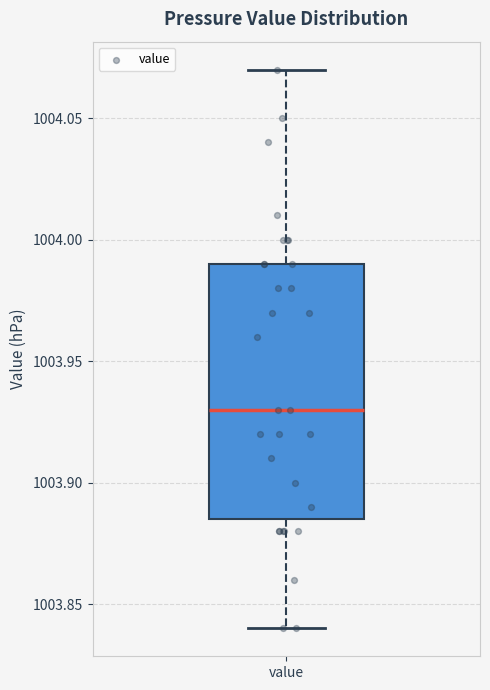

Where does the lower whisker of the box for value end on the y-axis? The values are not printed on the chart, so give them approximately, as read against the axis.

1003.840